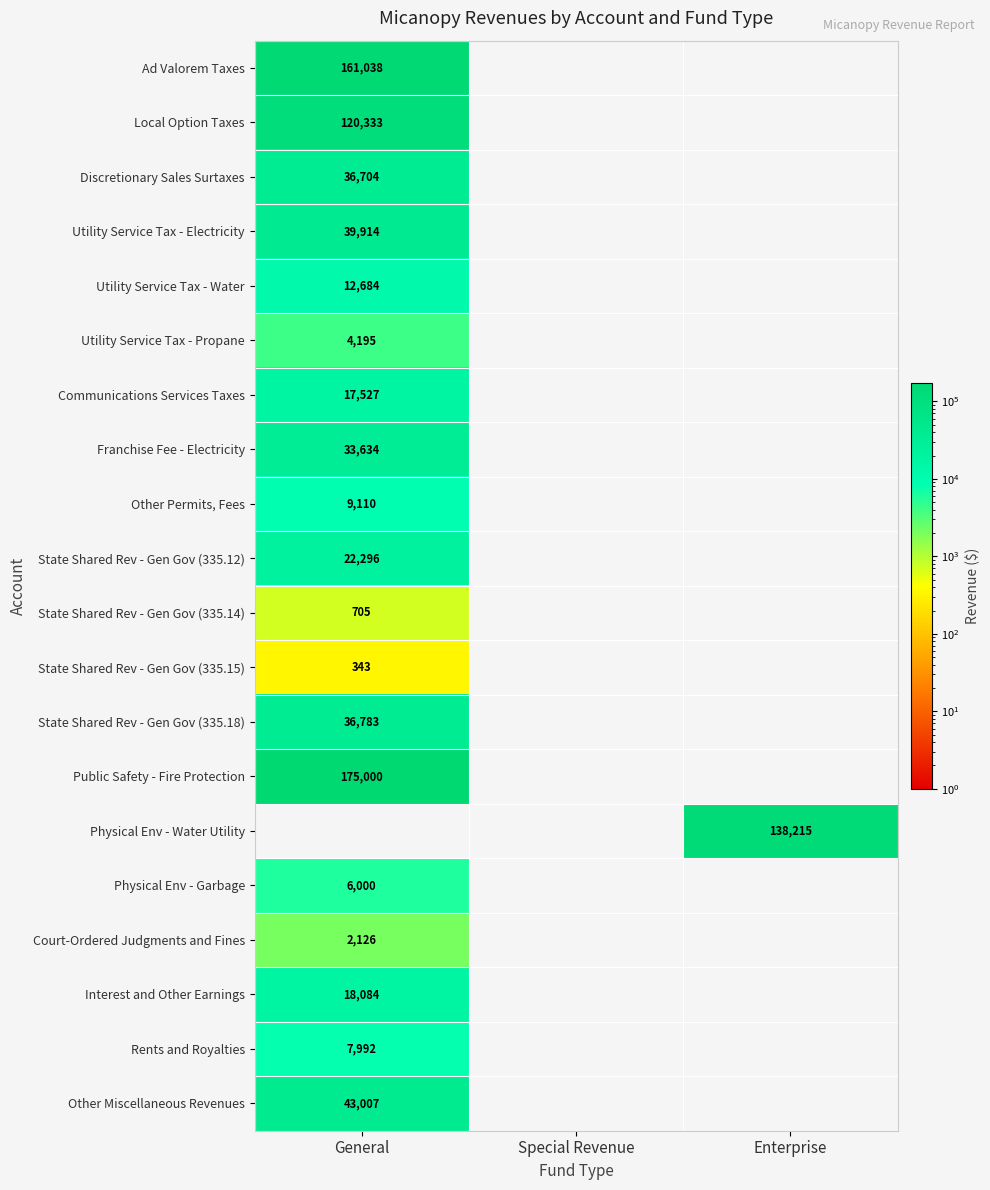

Is it true that State Shared Rev - Gen Gov (335.18) equals 16418 at General?

False